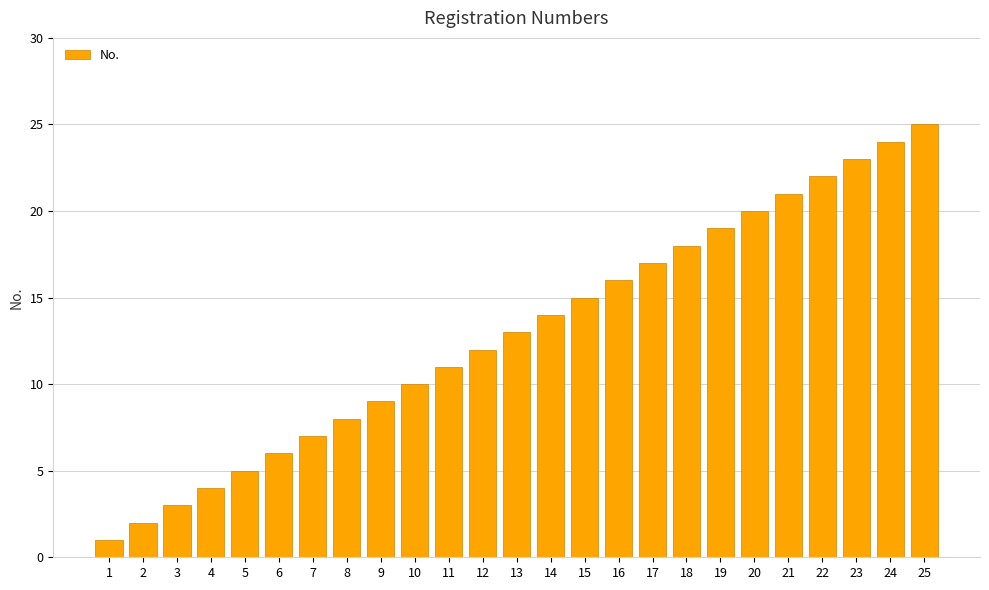

What is the minimum value shown in the chart?

1